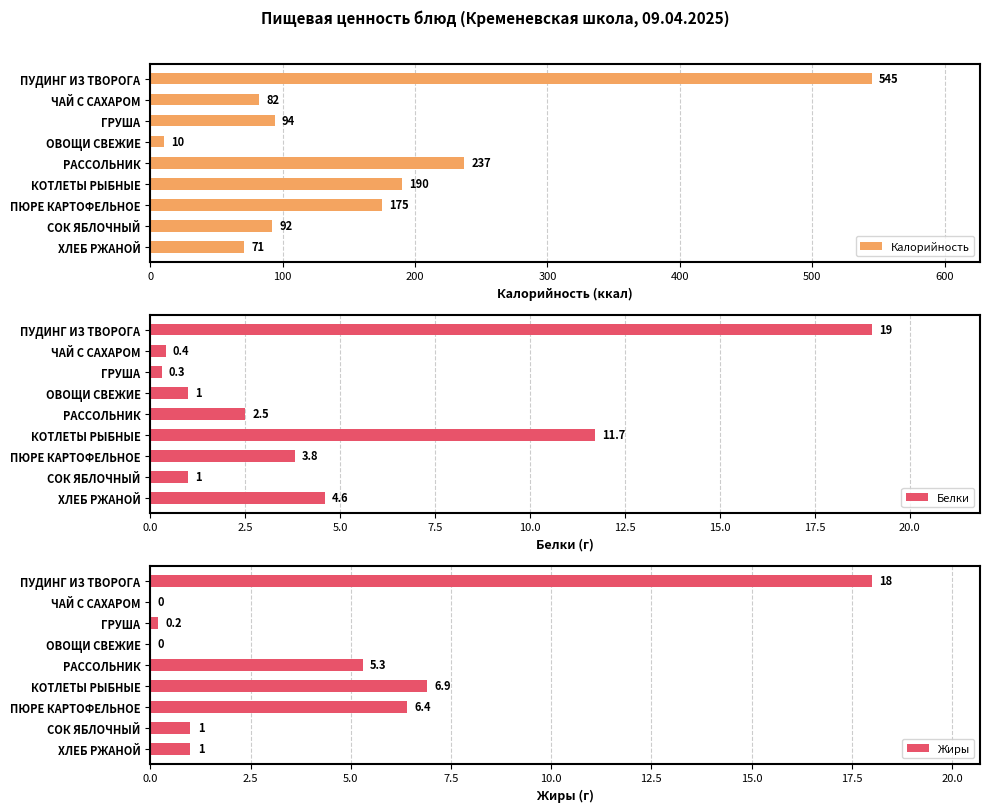

Reading right to left, extract all data points from this chart.

Калорийность: 71.0	92.0	175.0	190.0	237.0	10.0	94.0	82.0	545.0
Белки: 4.6	1.0	3.8	11.7	2.5	1.0	0.3	0.4	19.0
Жиры: 1.0	1.0	6.4	6.9	5.3	0.0	0.2	0.0	18.0